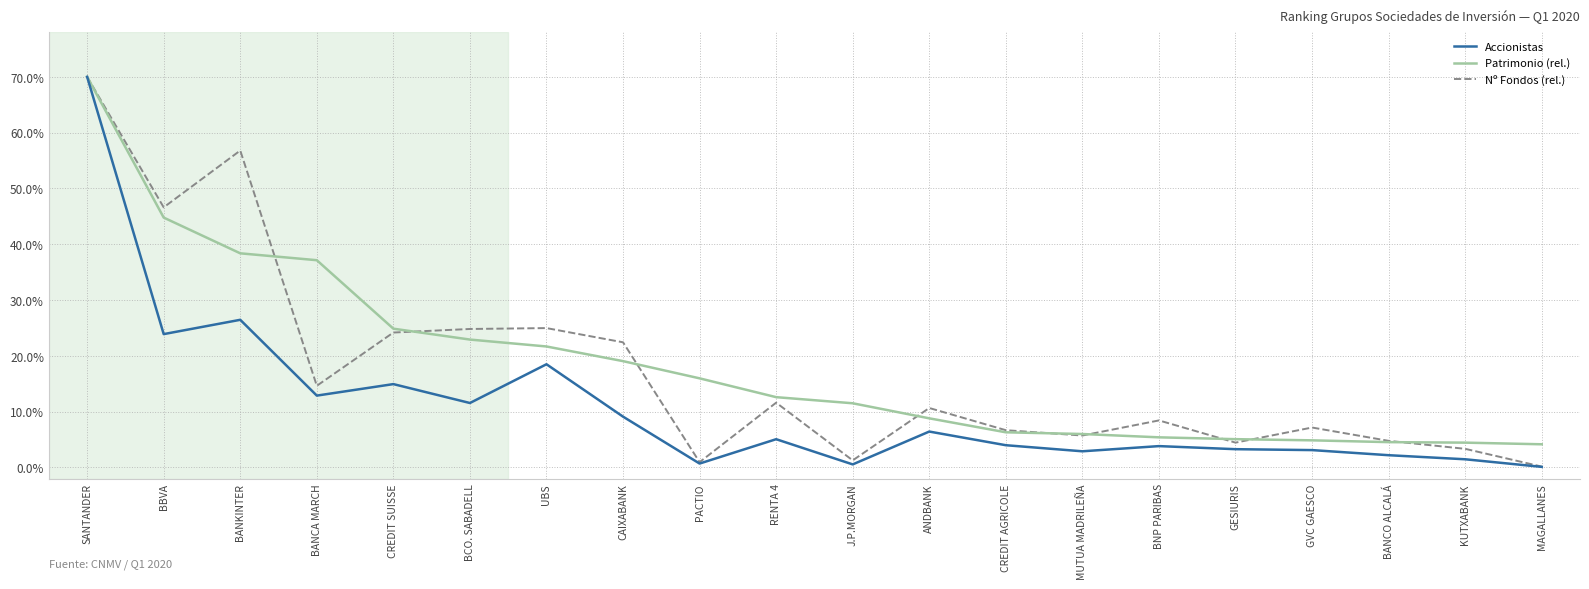

True or false: Patrimonio (rel.) has a value of 22.9 at BCO. SABADELL.

True